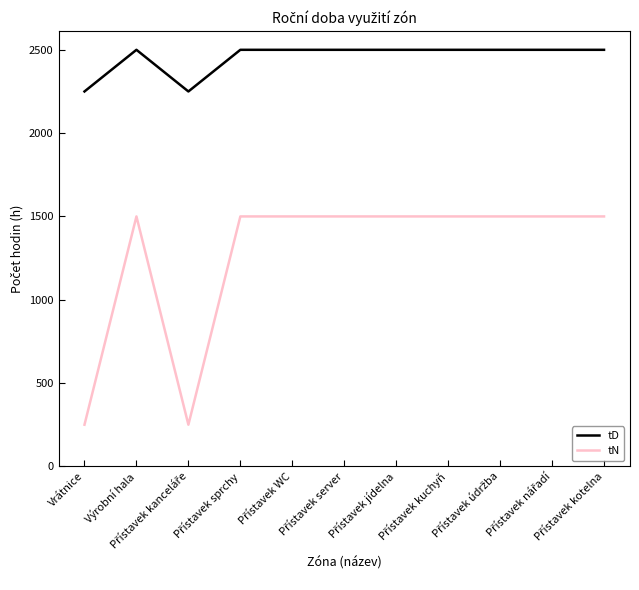

Which series has the largest total across all categories?

tD